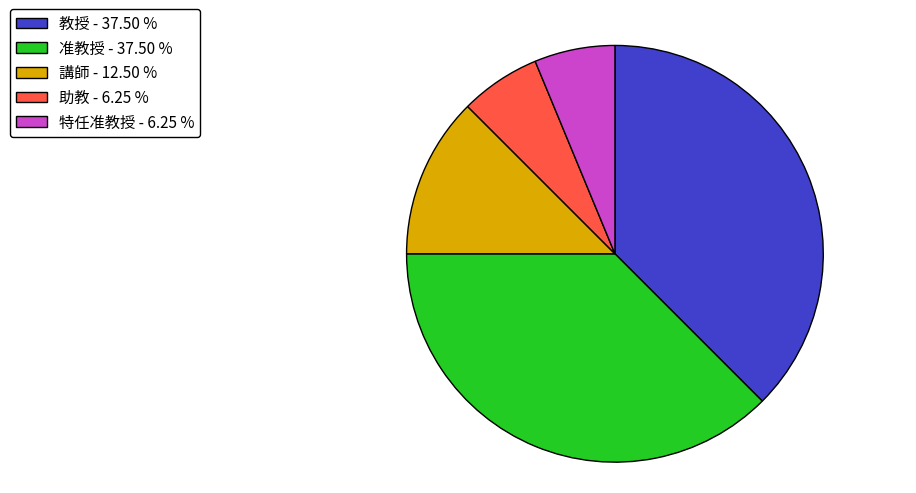

Does any single category account for the majority?

No